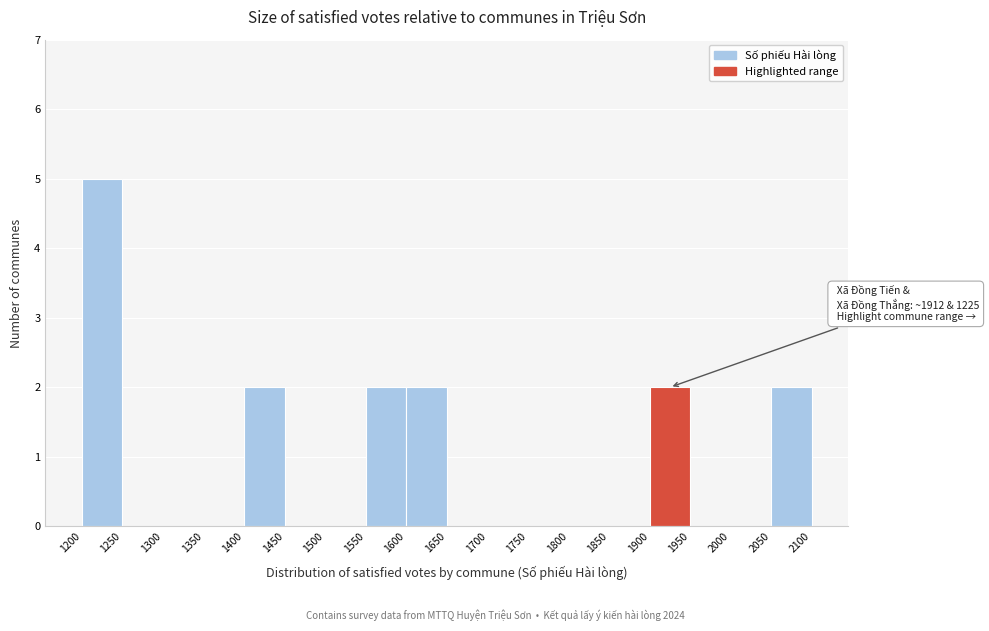

Over which range of the x-axis is the bar tallest?

1200 to 1250